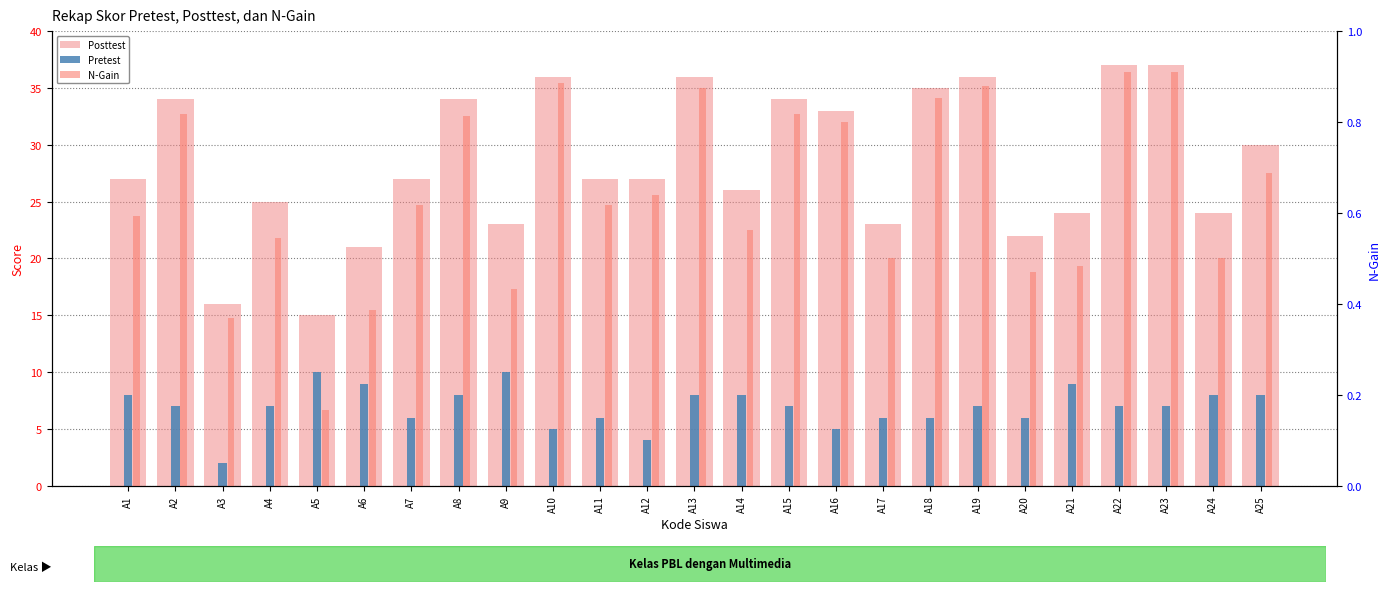

How many bars are there in each group?

3